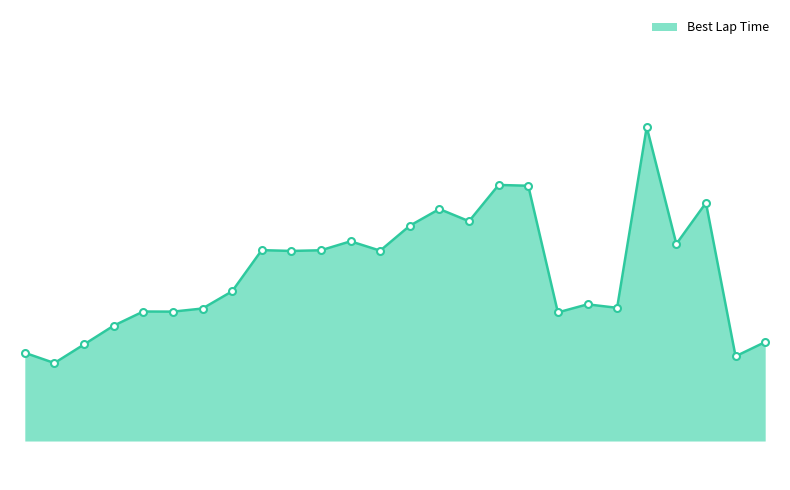

Does the chart display data point markers on the line(s)?

No